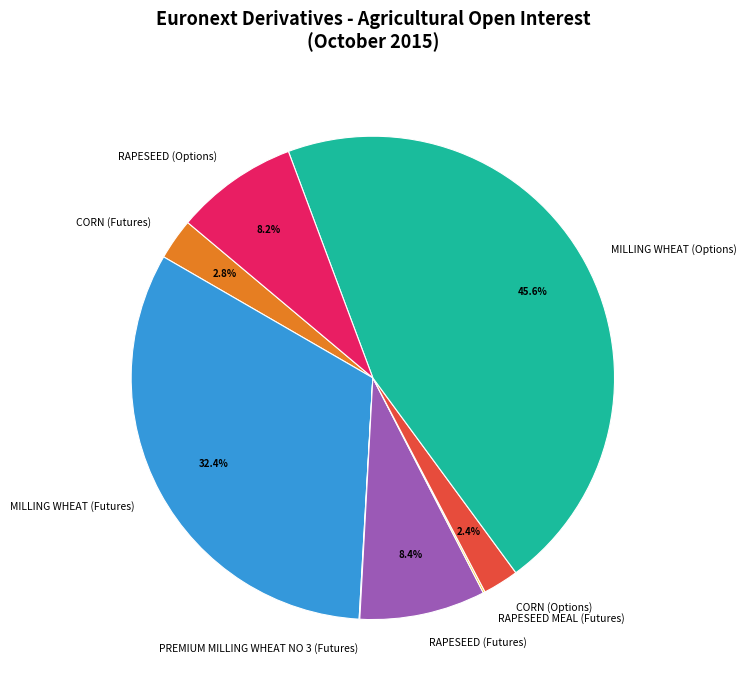

What is the largest slice in the pie chart?

MILLING WHEAT (Options)